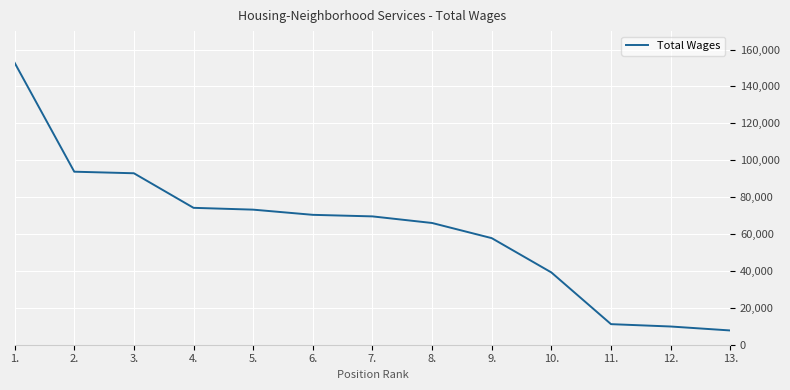

Between 5. and 13., which is larger?

5.